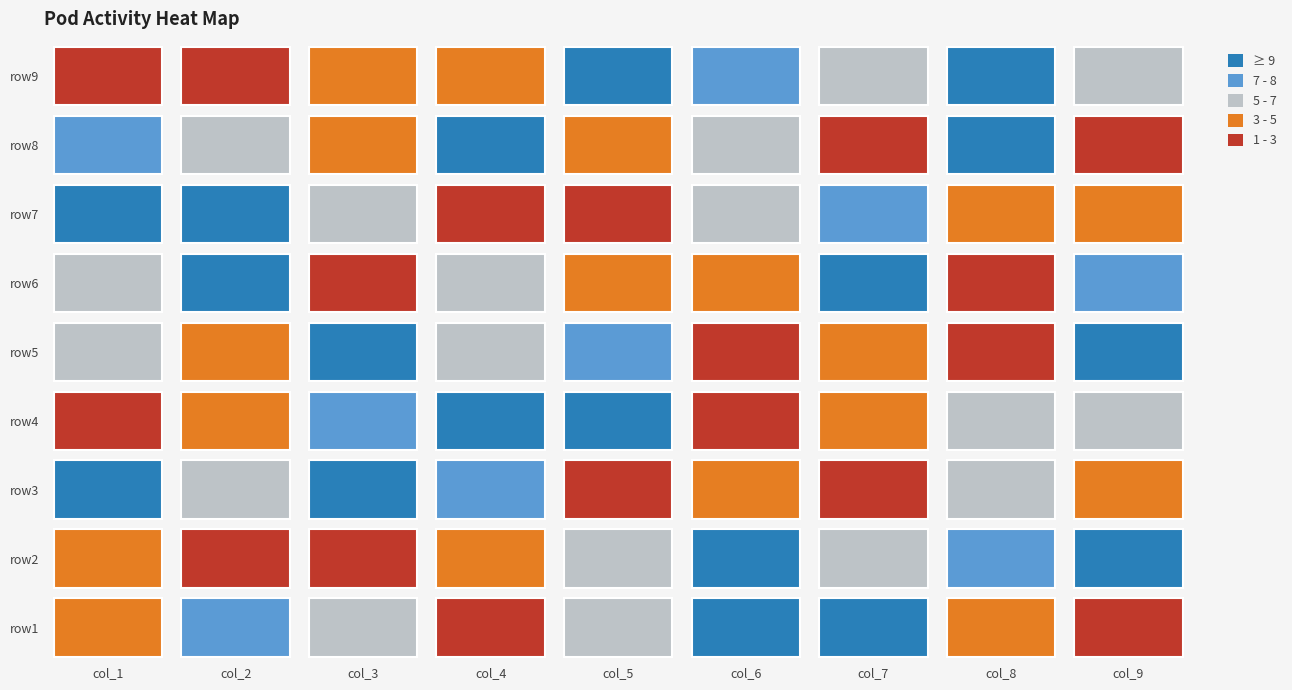

What value does the row3 series have at 1?

6